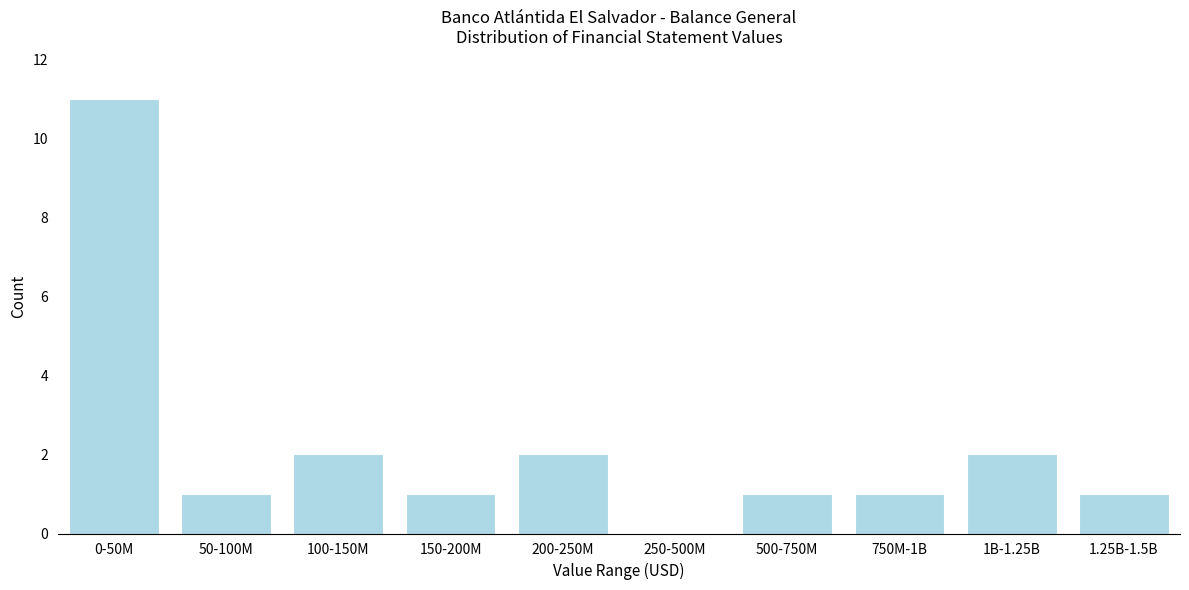

Reading right to left, list all the values displayed in this chart.

1.25B-1.5B=1	1B-1.25B=2	750M-1B=1	500-750M=1	250-500M=0	200-250M=2	150-200M=1	100-150M=2	50-100M=1	0-50M=11